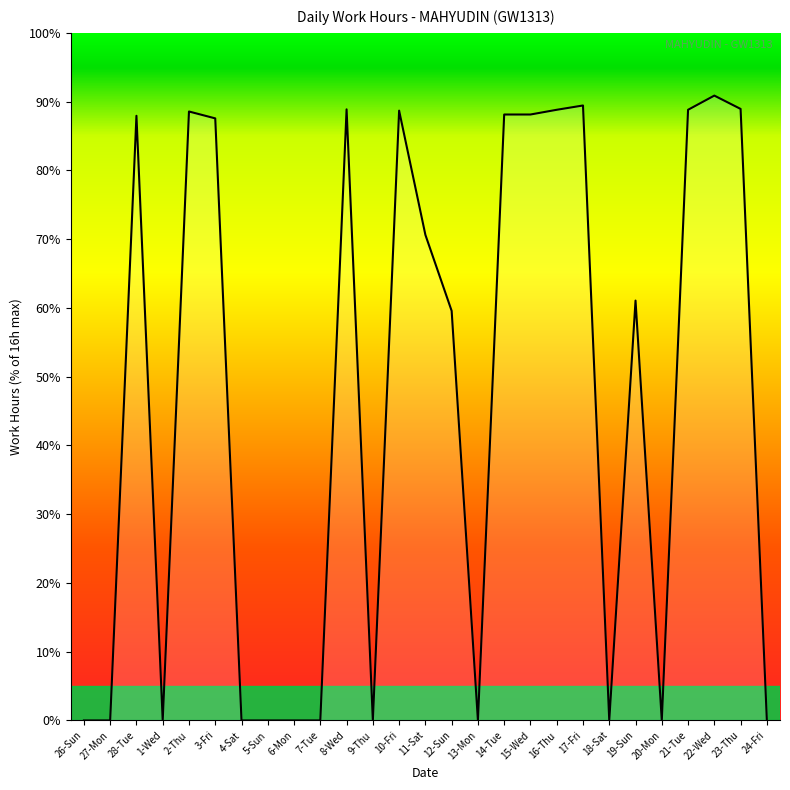

The value at 21-Tue is 88.8. True or false?

True